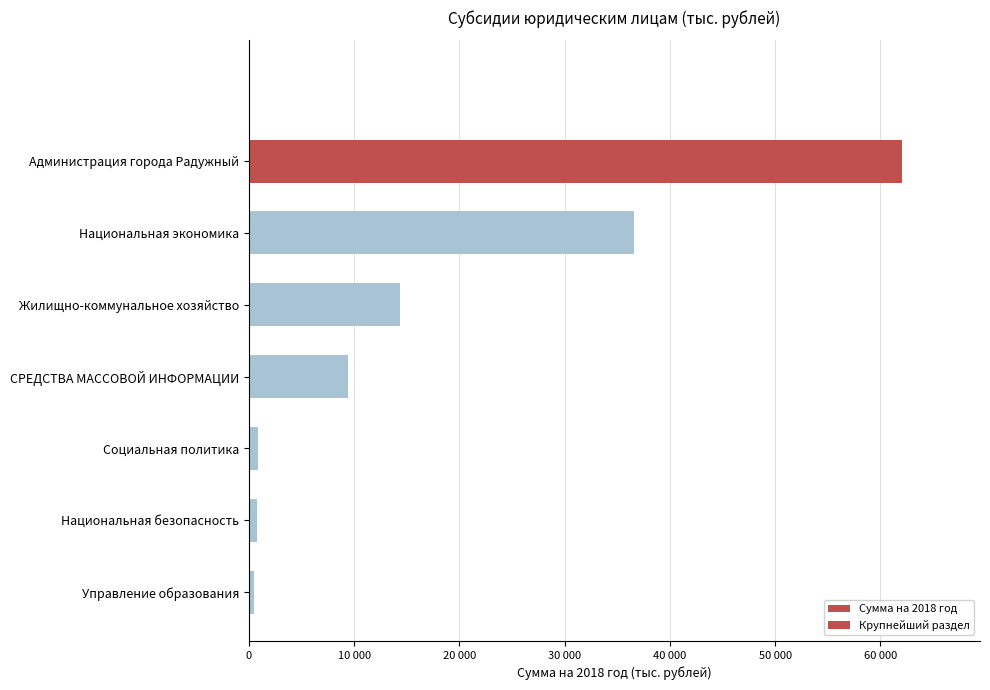

Are the bars horizontal?

Yes